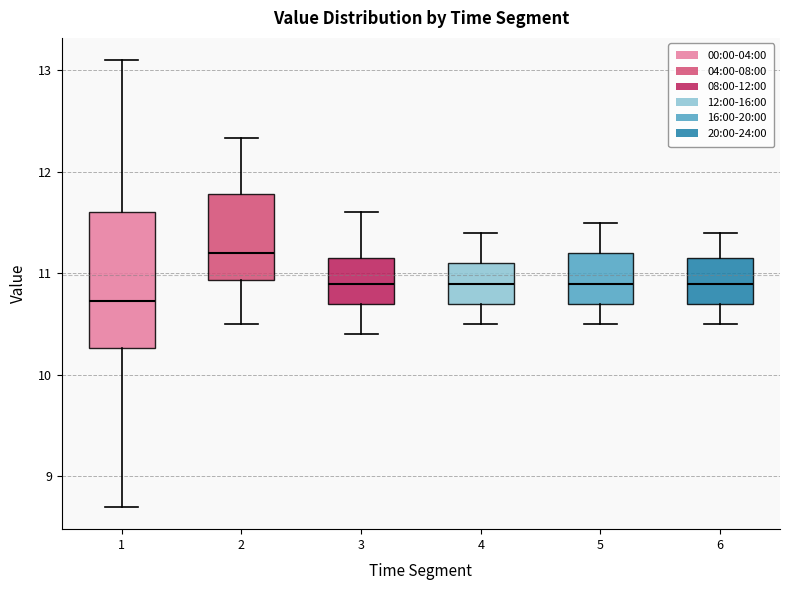

Which box is the tallest, from its lower edge to its upper edge?

1